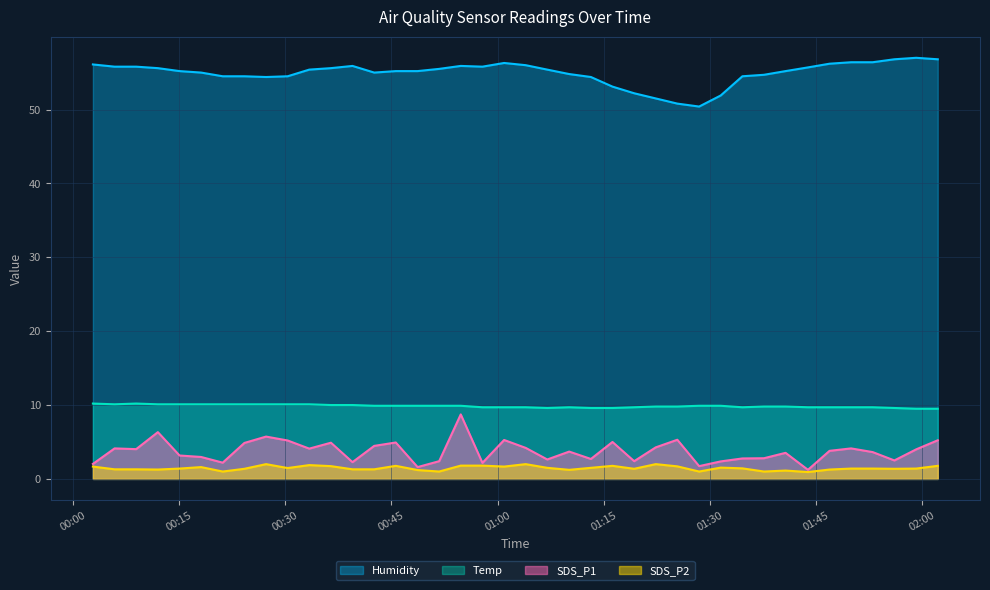

True or false: Humidity and SDS_P2 cross at least once.

False